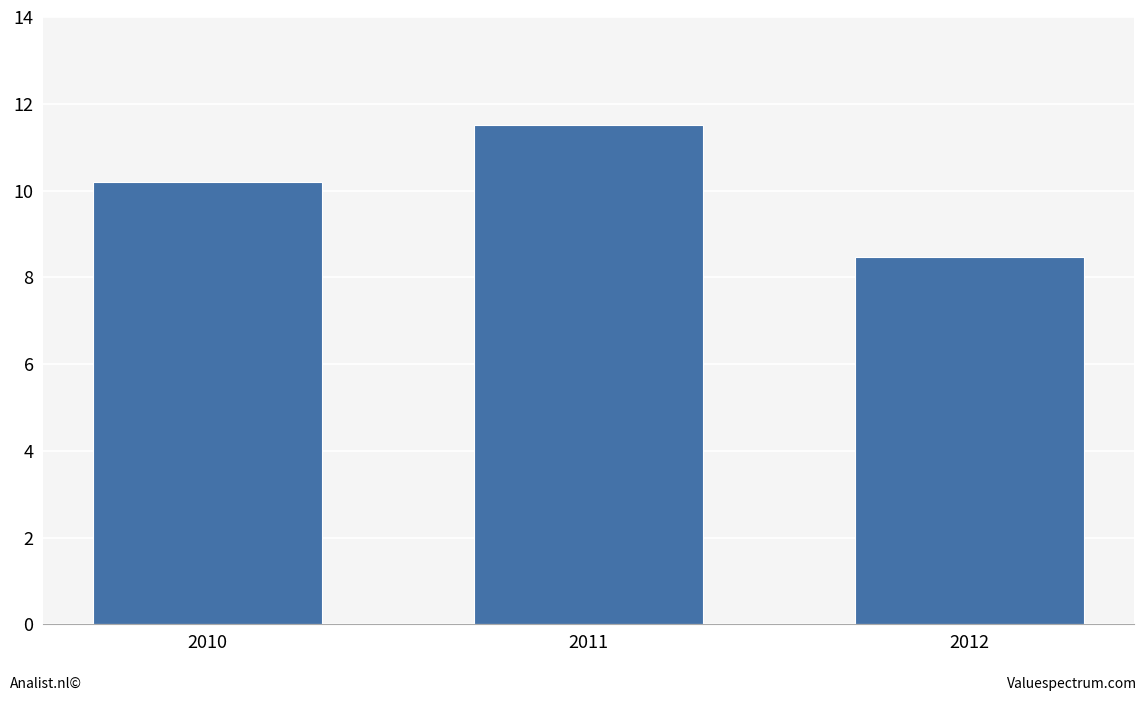

What value does the data have at 2011?

11.5